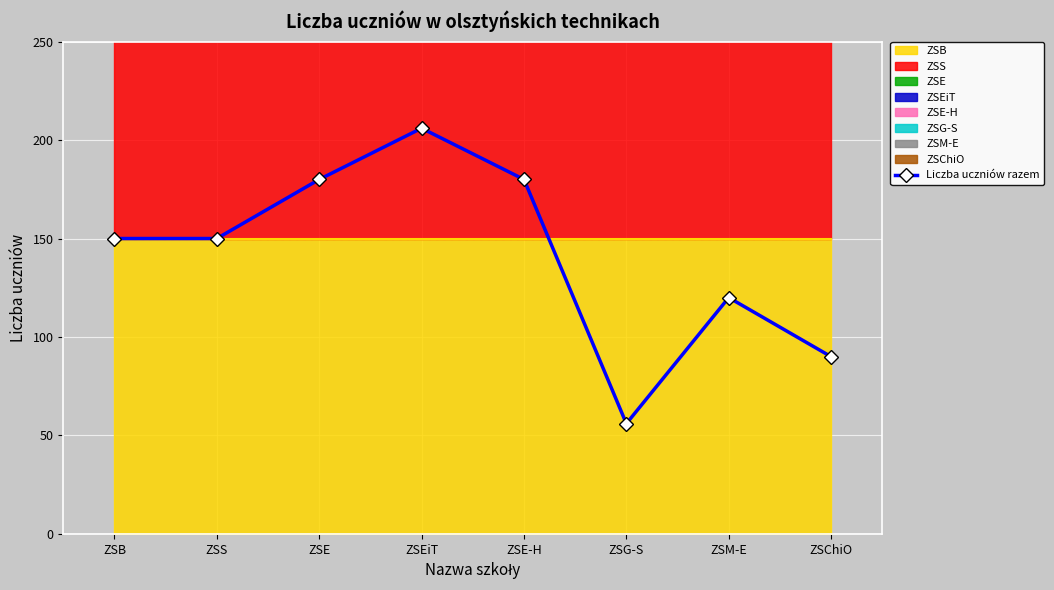

Is it true that the value at ZSE-H is 180?

True